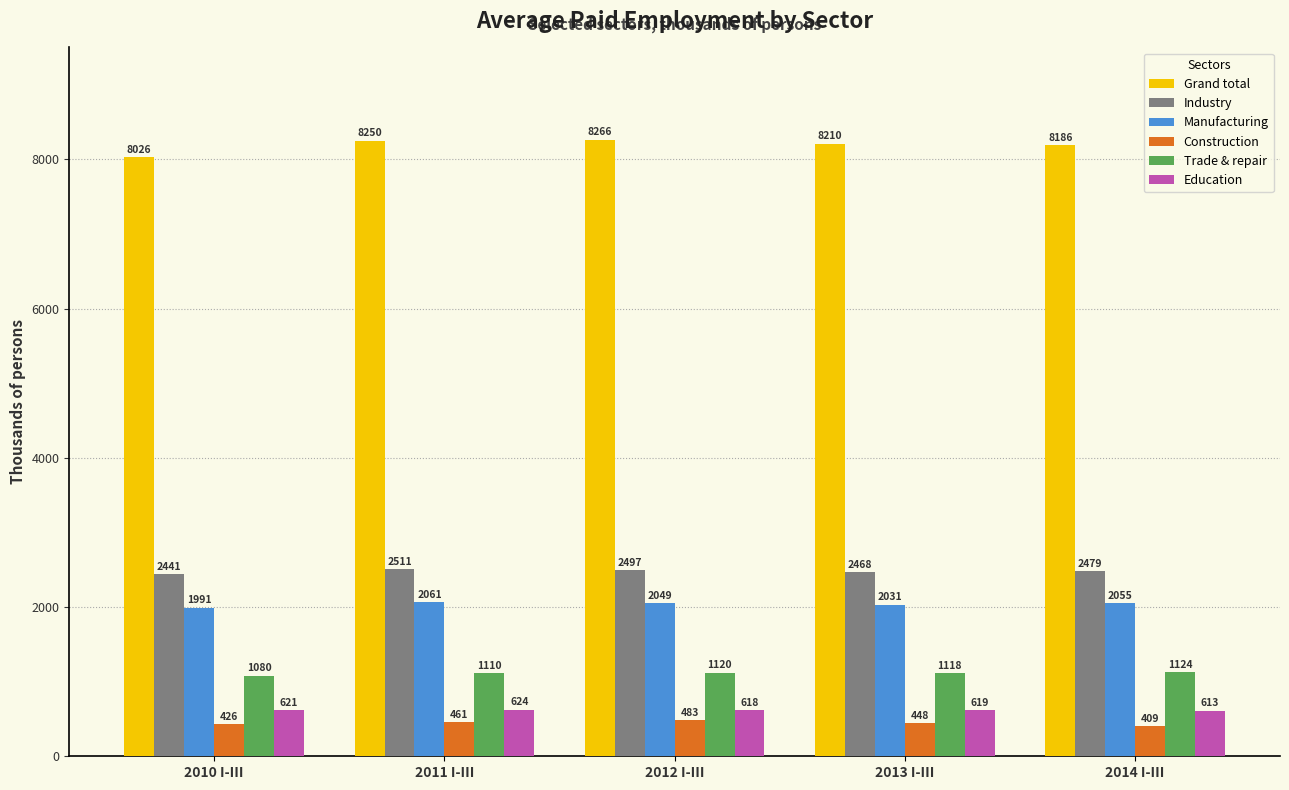

What is the value of the Education bar at the 5th from the left?

613